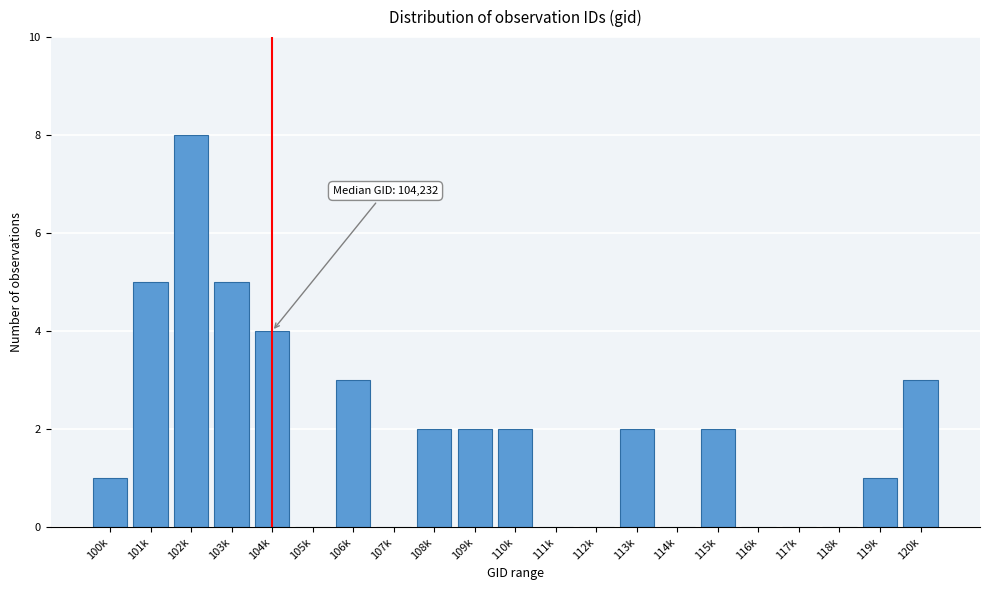

Reading right to left, extract all data points from this chart.

120k=3	119k=1	118k=0	117k=0	116k=0	115k=2	114k=0	113k=2	112k=0	111k=0	110k=2	109k=2	108k=2	107k=0	106k=3	105k=0	104k=4	103k=5	102k=8	101k=5	100k=1